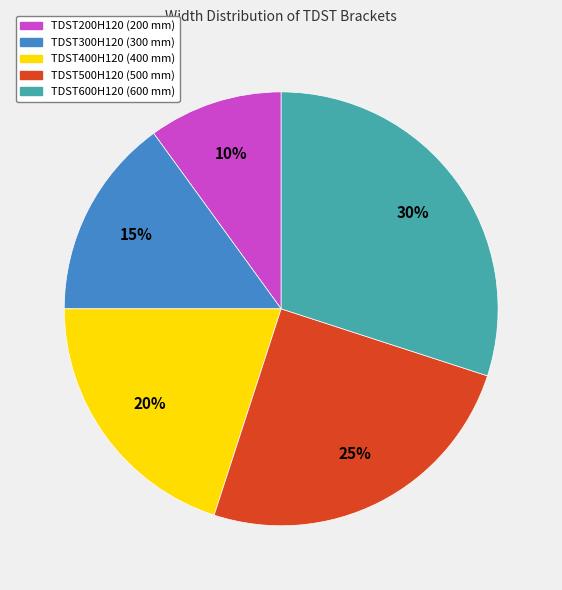

True or false: TDST200H120 accounts for 24% of the total.

False